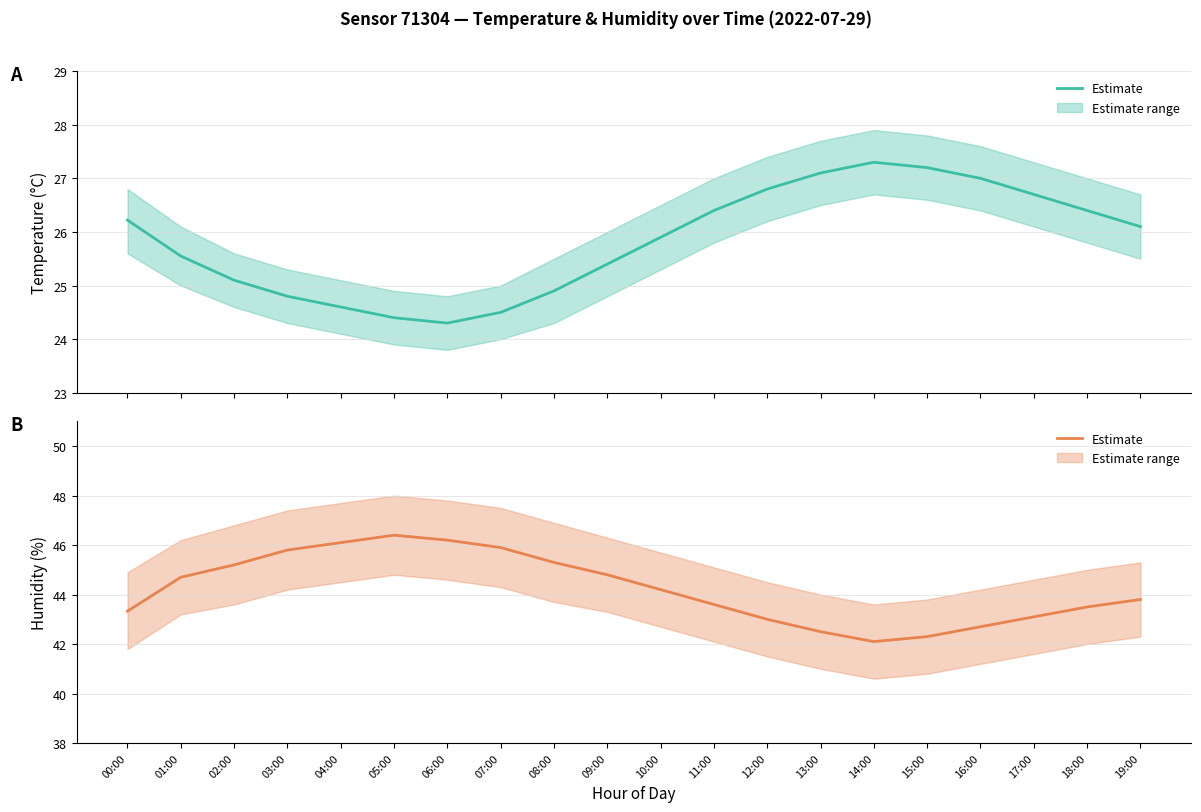

In Temperature (°C), how many points are higher than both neighbors (excluding endpoints)?

1